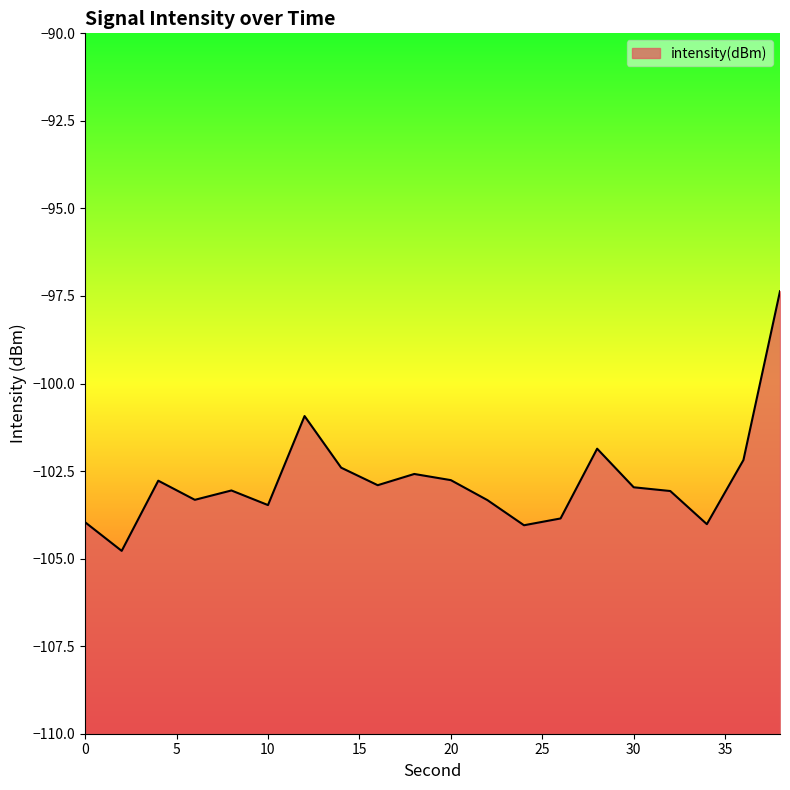

Read the value at 16.

-102.9